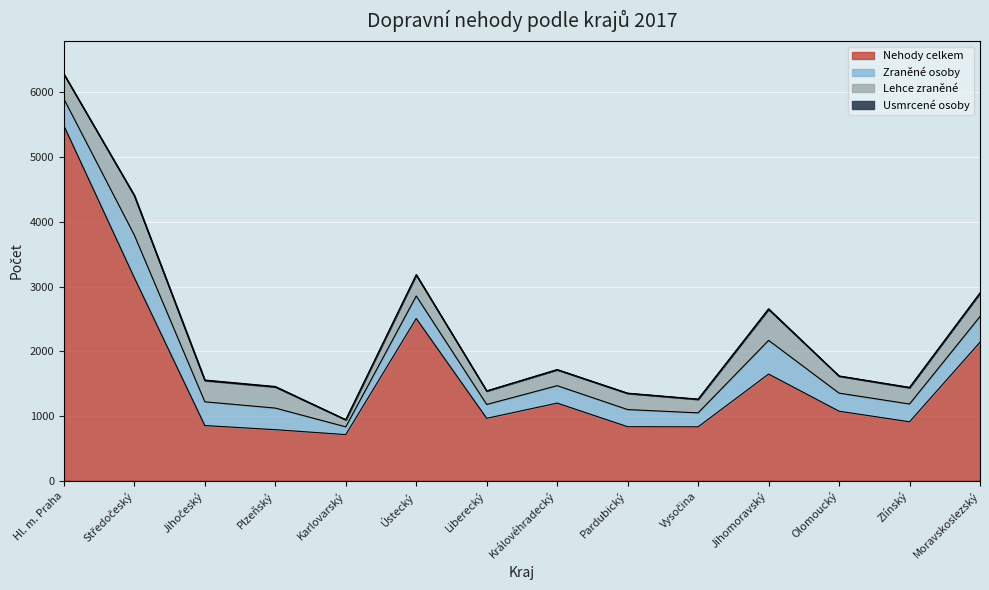

Which has a higher value, Královéhradecký or Středočeský?

Středočeský